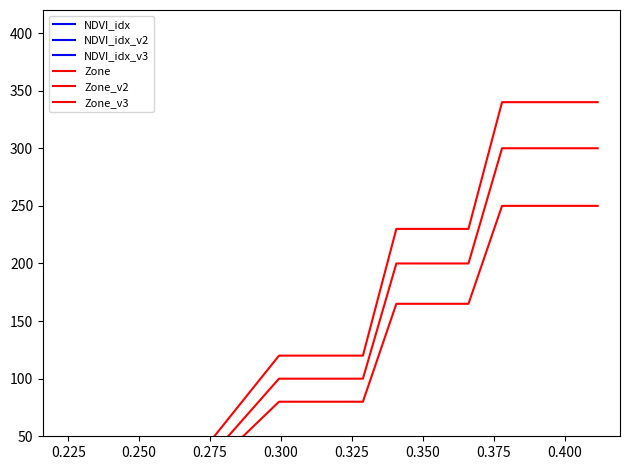

How many categories are shown in the chart?

21